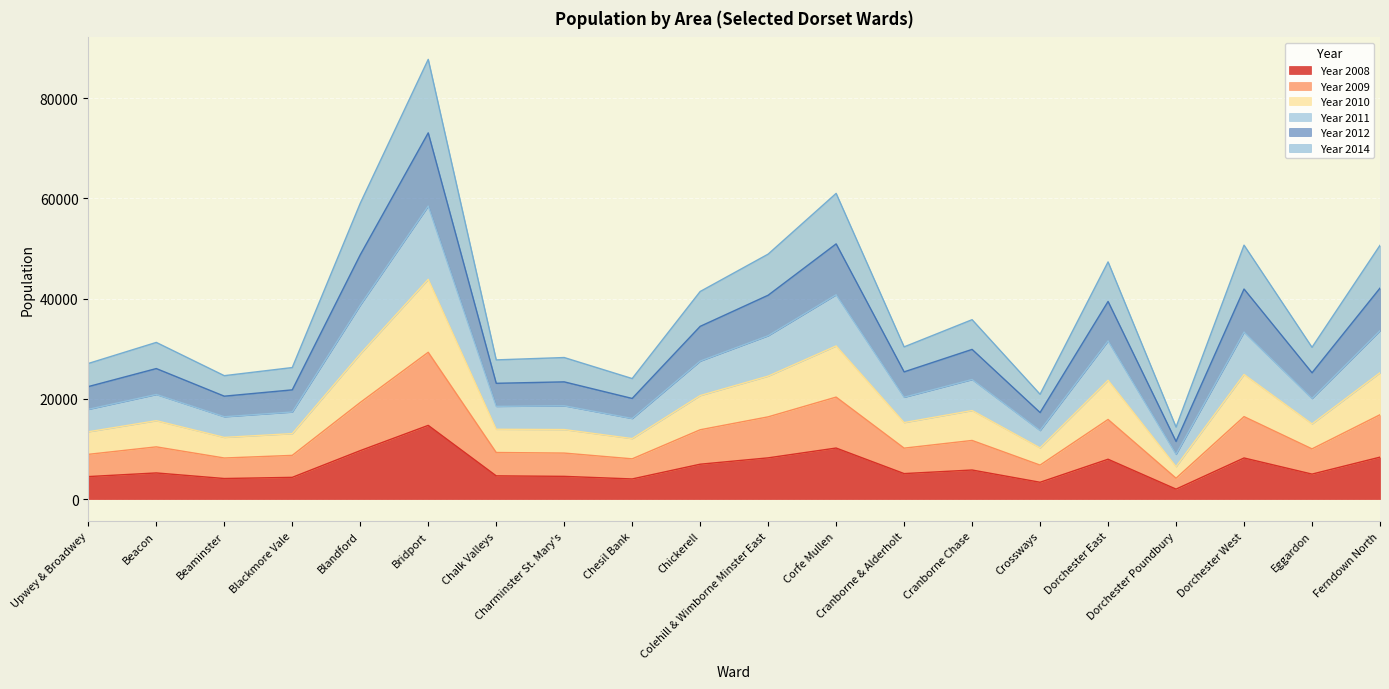

Which label corresponds to the smallest value in the chart?

Dorchester Poundbury